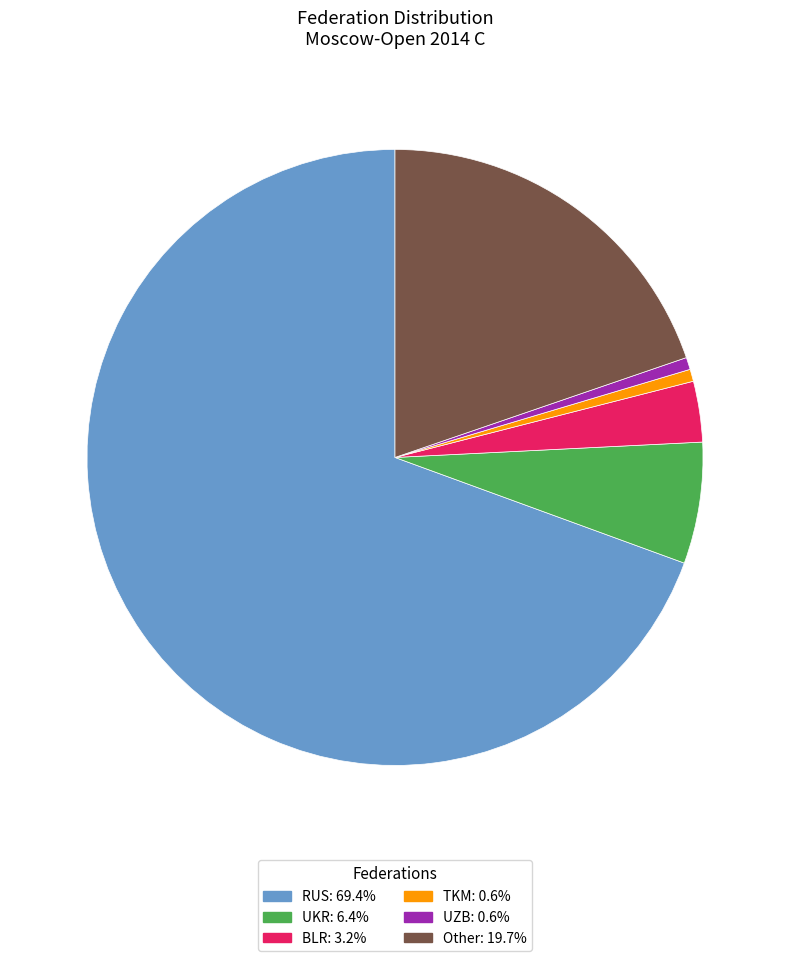

What is the ratio of the value at UKR: 6.4% to the value at TKM: 0.6%?

10.0